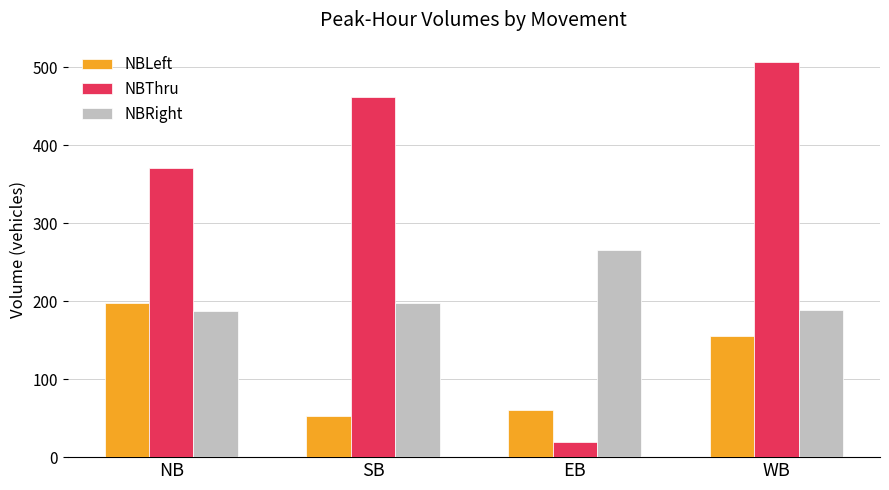

At NB, list the series in order from smallest to largest.

NBRight, NBLeft, NBThru